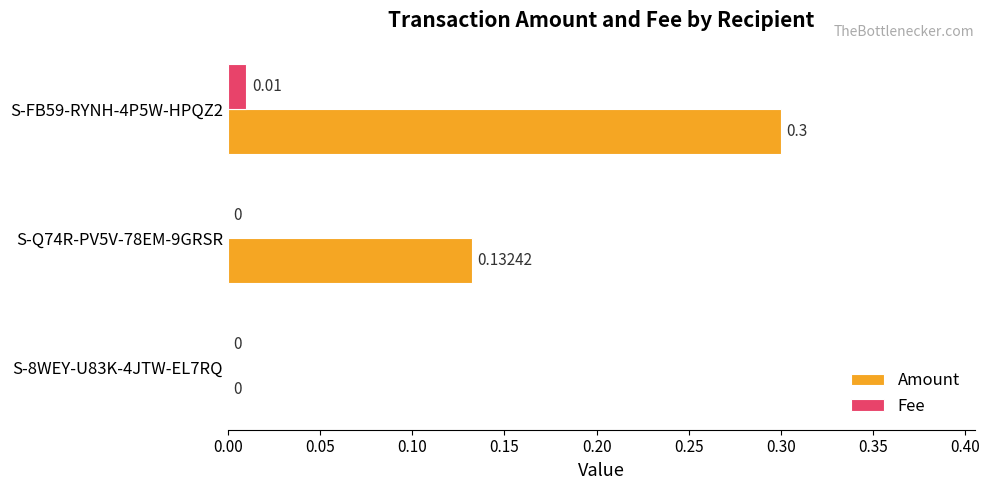

How many positive values does the Fee series have?

1